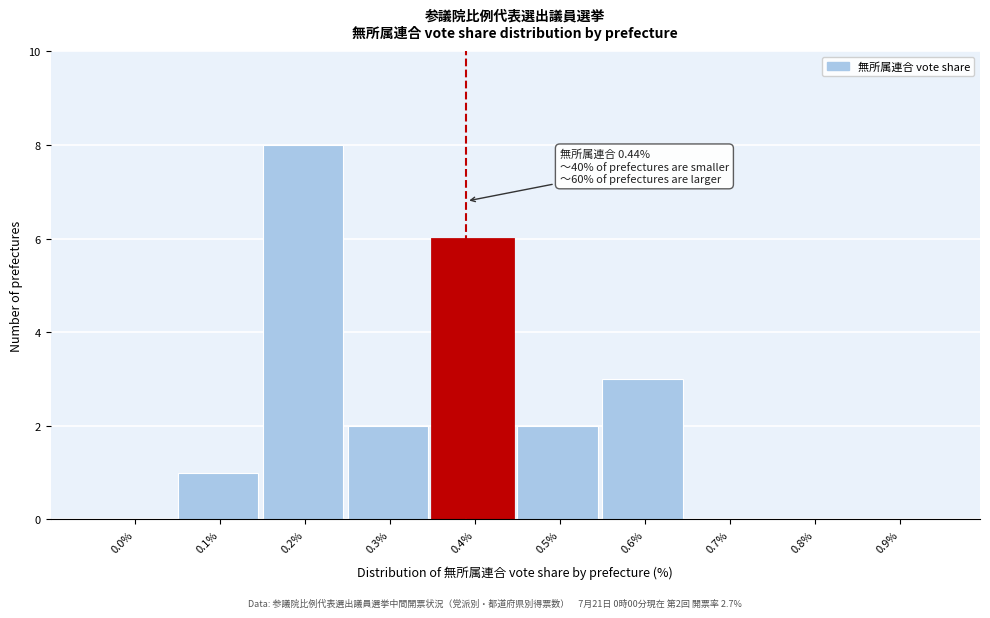

Reading right to left, list all the values displayed in this chart.

0.9%=0	0.8%=0	0.7%=0	0.6%=3	0.5%=2	0.4%=6	0.3%=2	0.2%=8	0.1%=1	0.0%=0